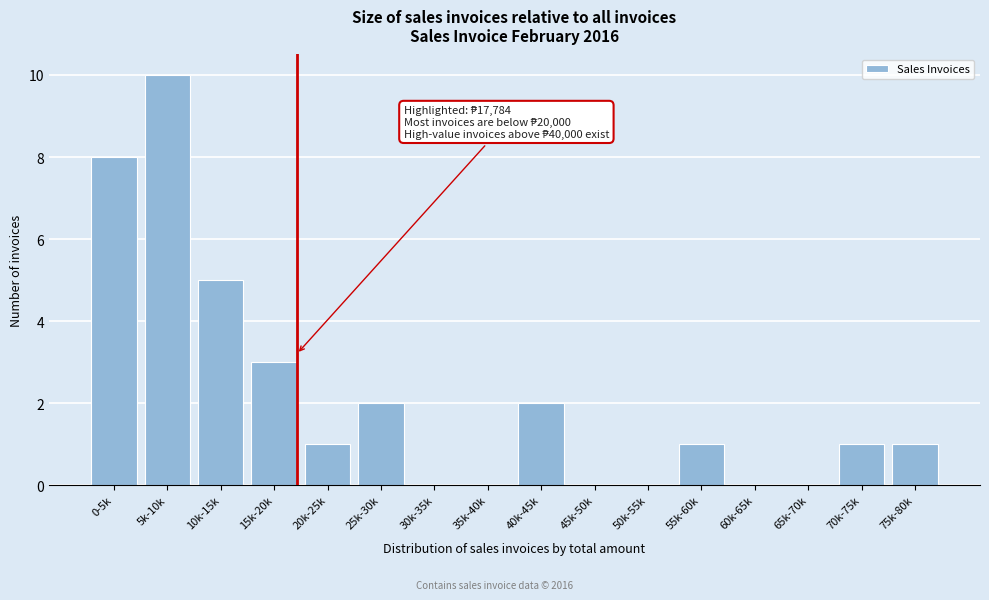

Reading left to right, extract all data points from this chart.

0-5k=8	5k-10k=10	10k-15k=5	15k-20k=3	20k-25k=1	25k-30k=2	30k-35k=0	35k-40k=0	40k-45k=2	45k-50k=0	50k-55k=0	55k-60k=1	60k-65k=0	65k-70k=0	70k-75k=1	75k-80k=1